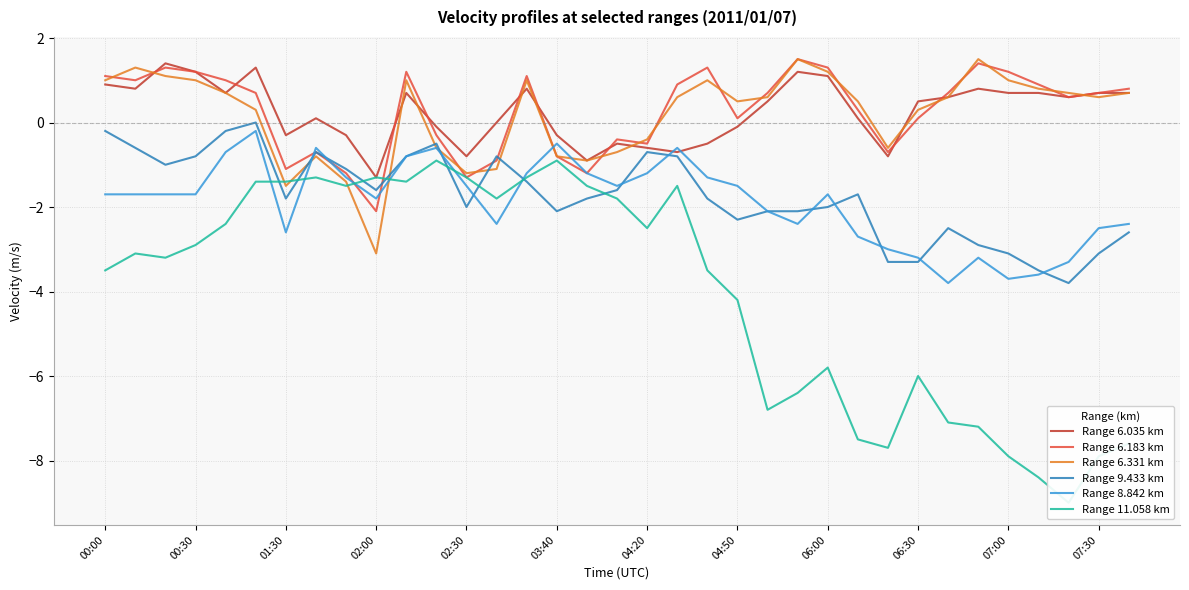

The value of Range 8.842 km at 00:30 is -1.7. True or false?

True